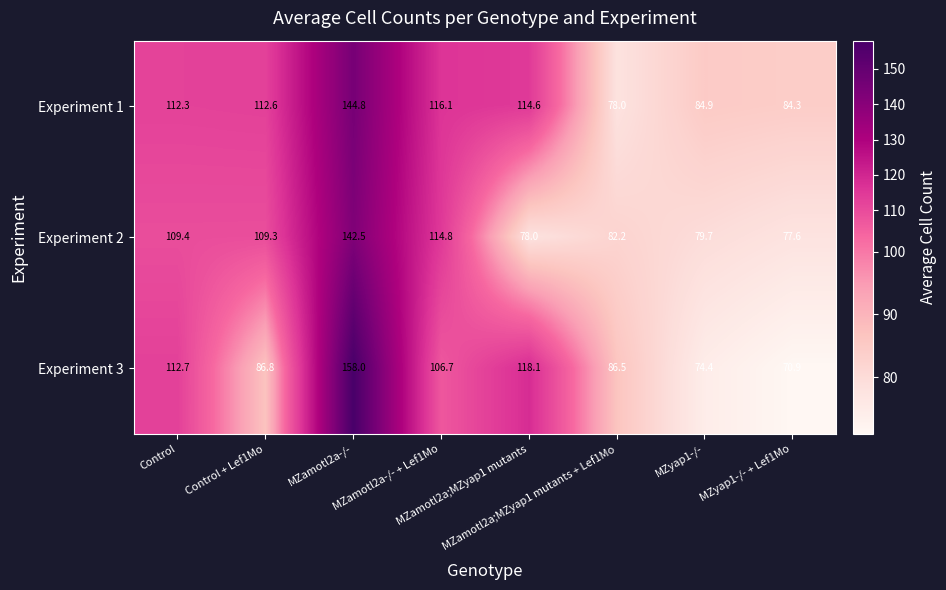

List the series in order of their overall mean, highest first.

Experiment 1, Experiment 3, Experiment 2